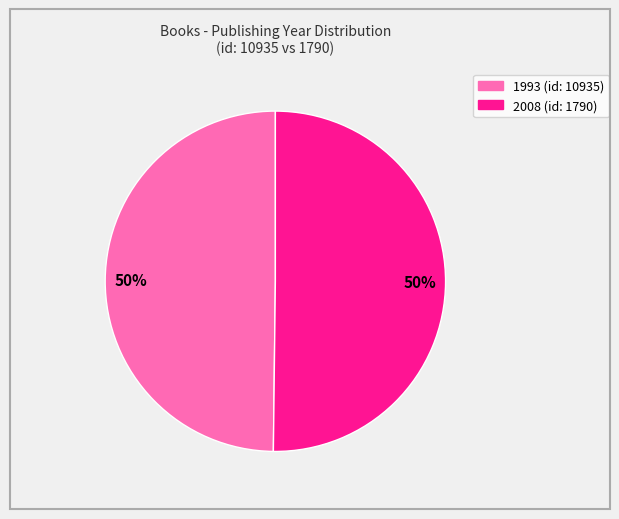

To the nearest percent, what is the average slice percentage?

50%